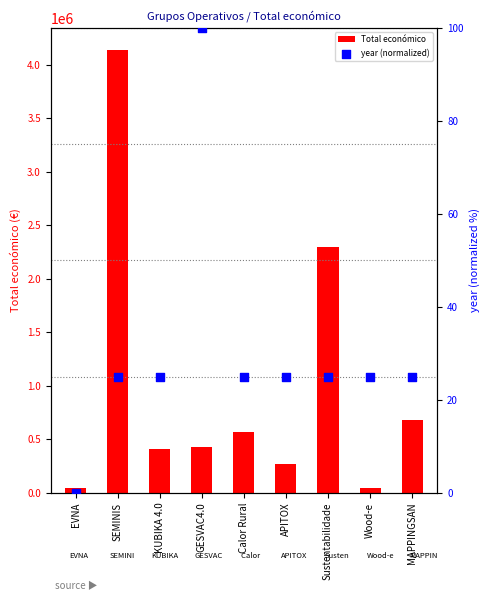

Is the value of Total económico at APITOX greater than the value of year (normalized) at KUBIKA 4.0?

Yes